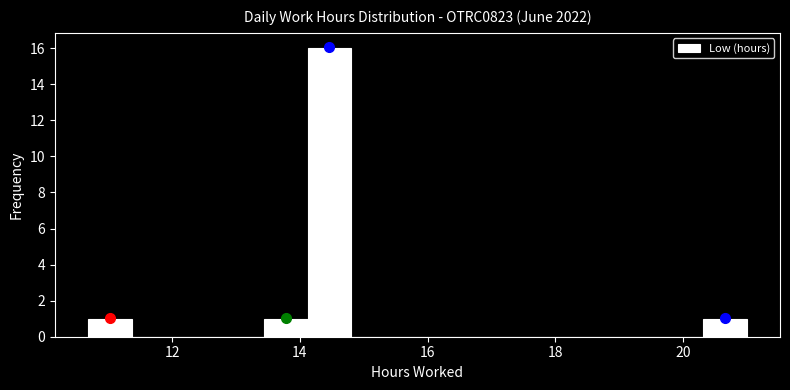

Around what value on the x-axis is the tallest bar? Give the approximate position of its centre, as read against the axis.

14.4